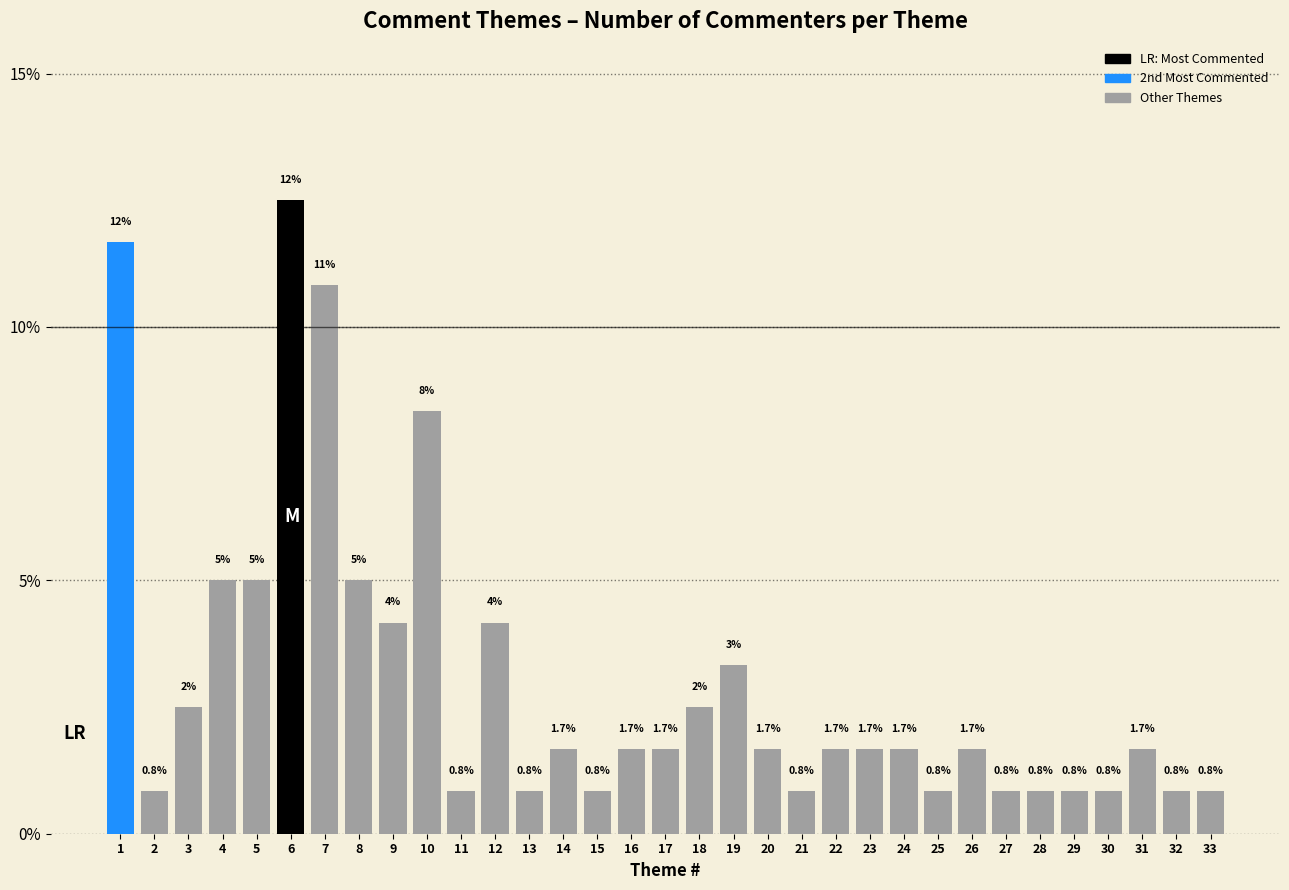

The chart shows a value of 1.7 at 31. True or false?

True